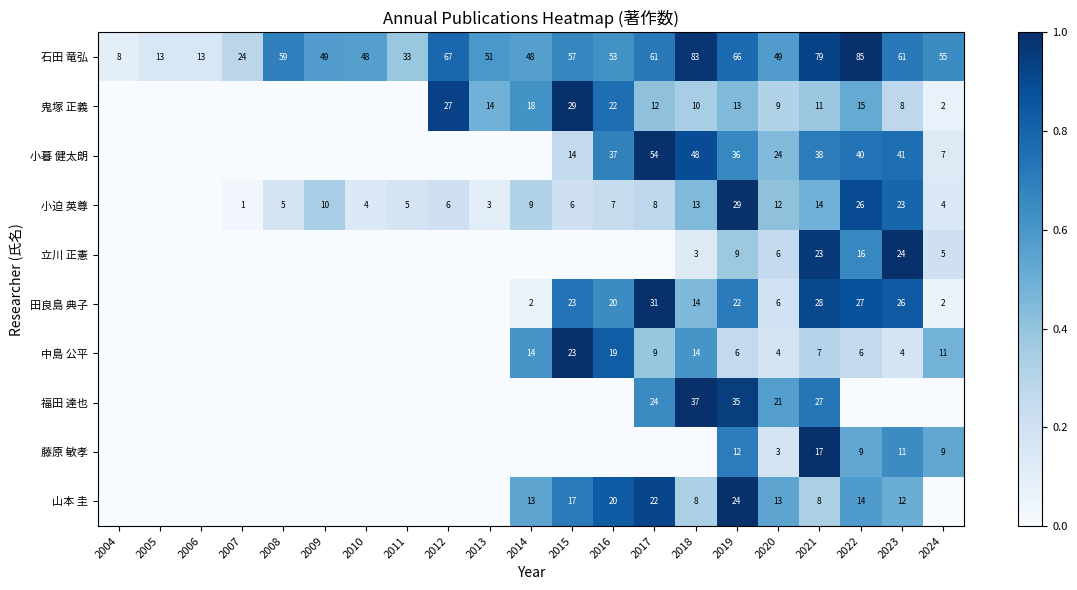

Is the value of 山本 圭 at 2016 greater than the value of 藤原 敏孝 at 2021?

Yes